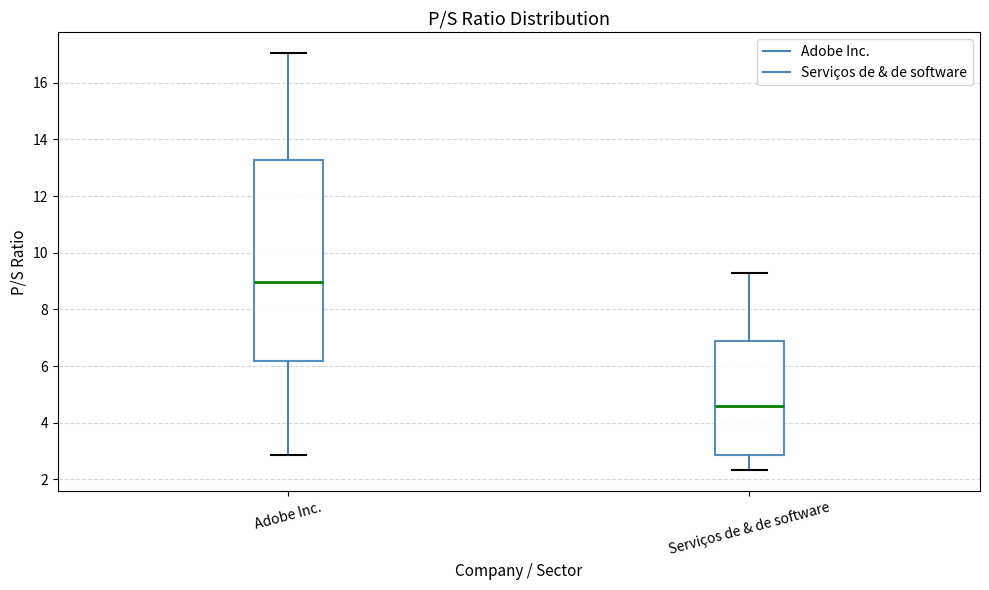

Comparing the boxes themselves (not the whiskers), which one is the tallest?

Adobe Inc.